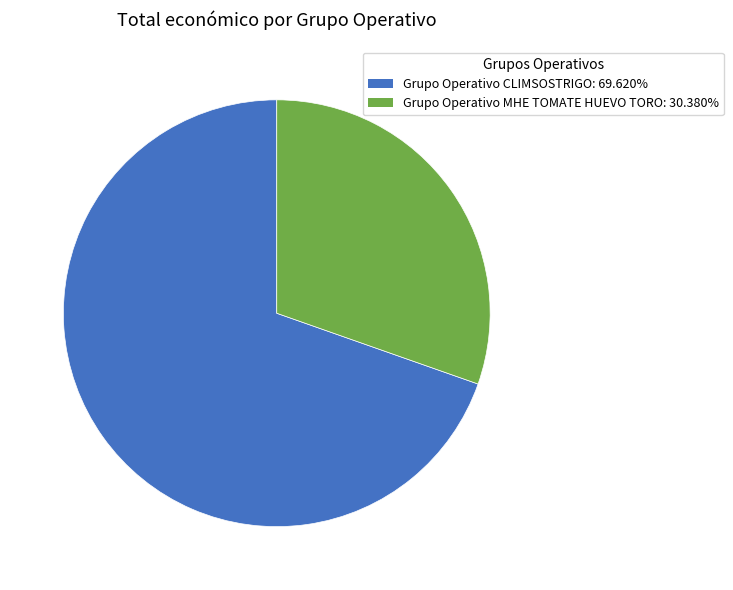

The Grupo Operativo MHE TOMATE HUEVO TORO slice represents 30% of the pie. True or false?

True